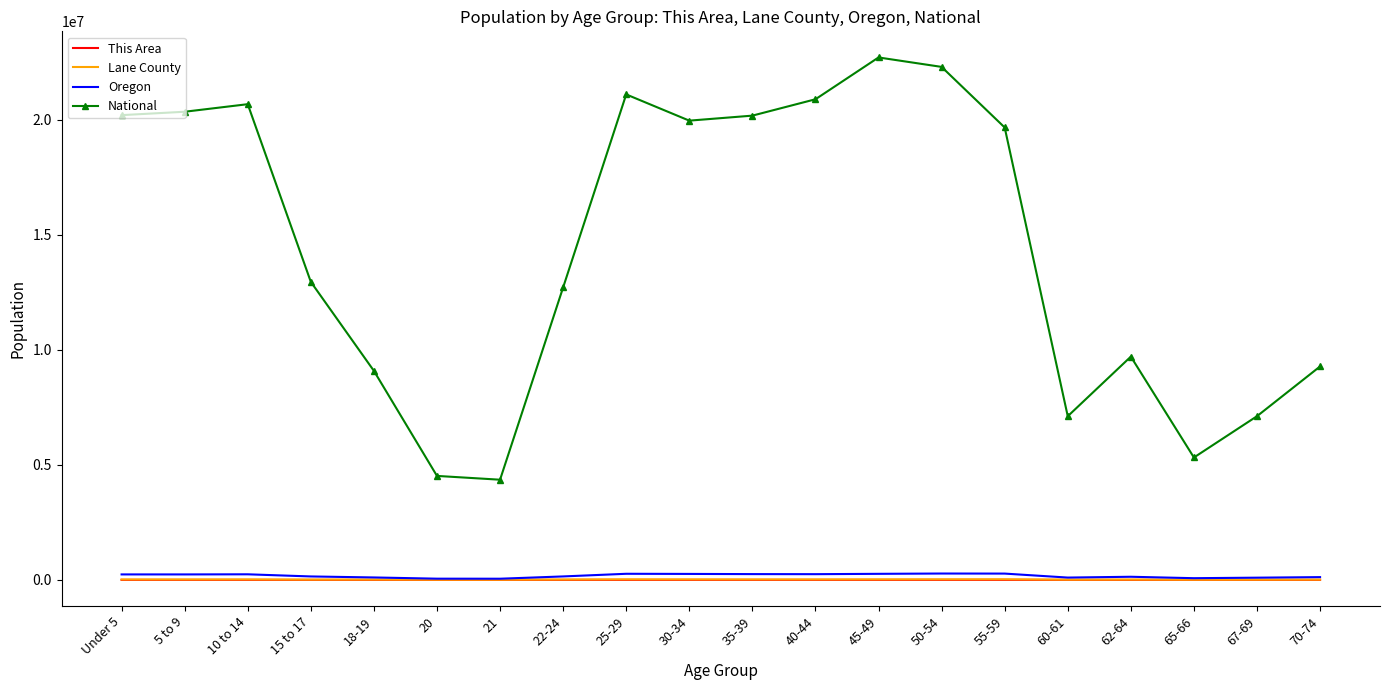

The value of National at 65-66 is 5319902. True or false?

True